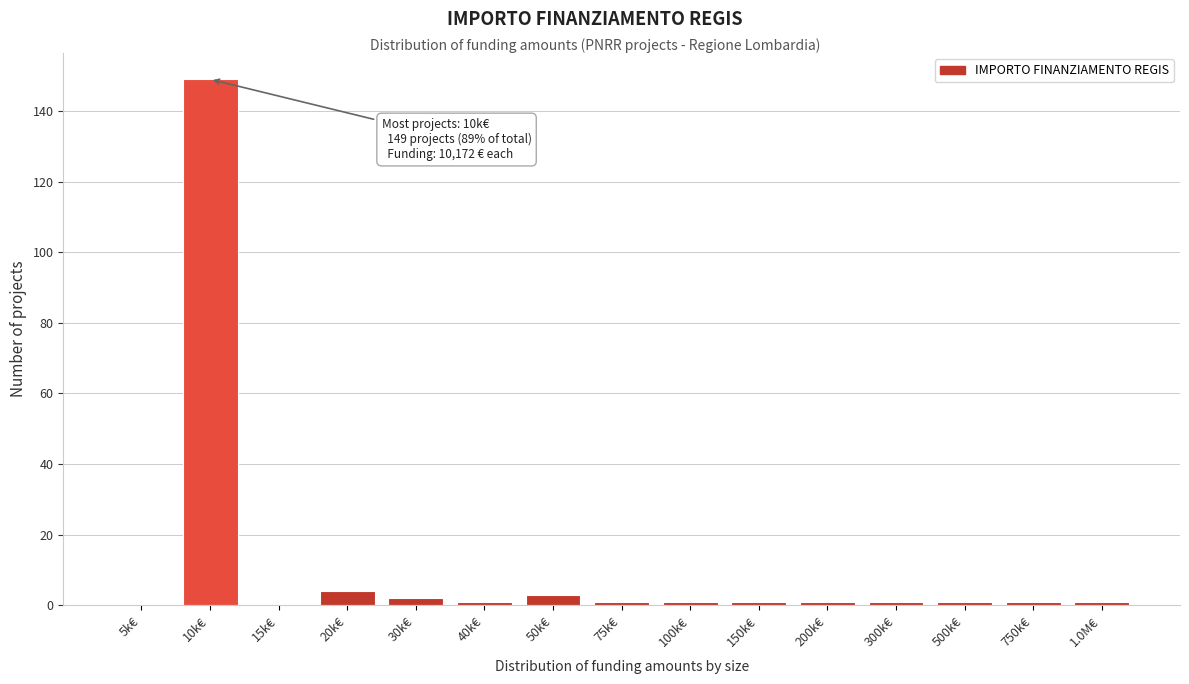

Reading left to right, what are all the values shown in this chart?

5k€=0	10k€=149	15k€=0	20k€=4	30k€=2	40k€=1	50k€=3	75k€=1	100k€=1	150k€=1	200k€=1	300k€=1	500k€=1	750k€=1	1.0M€=1